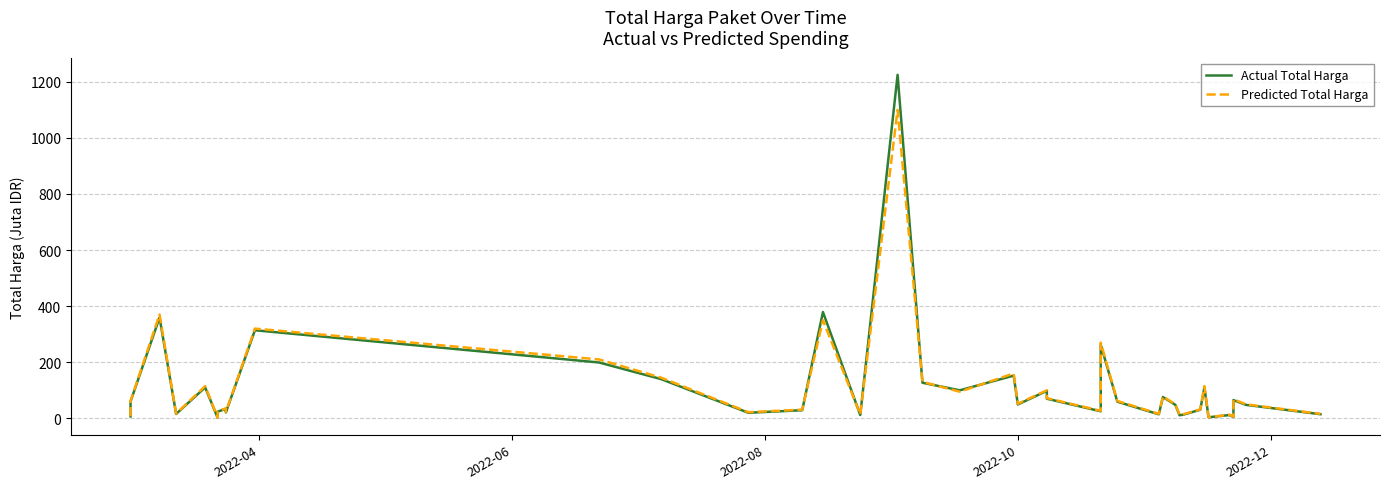

How many lines are shown in the chart?

2